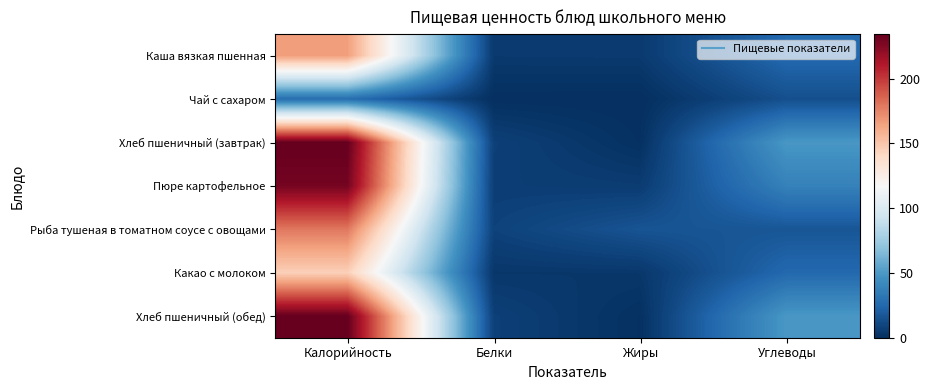

What is the total value across all series at Жиры?

31.9